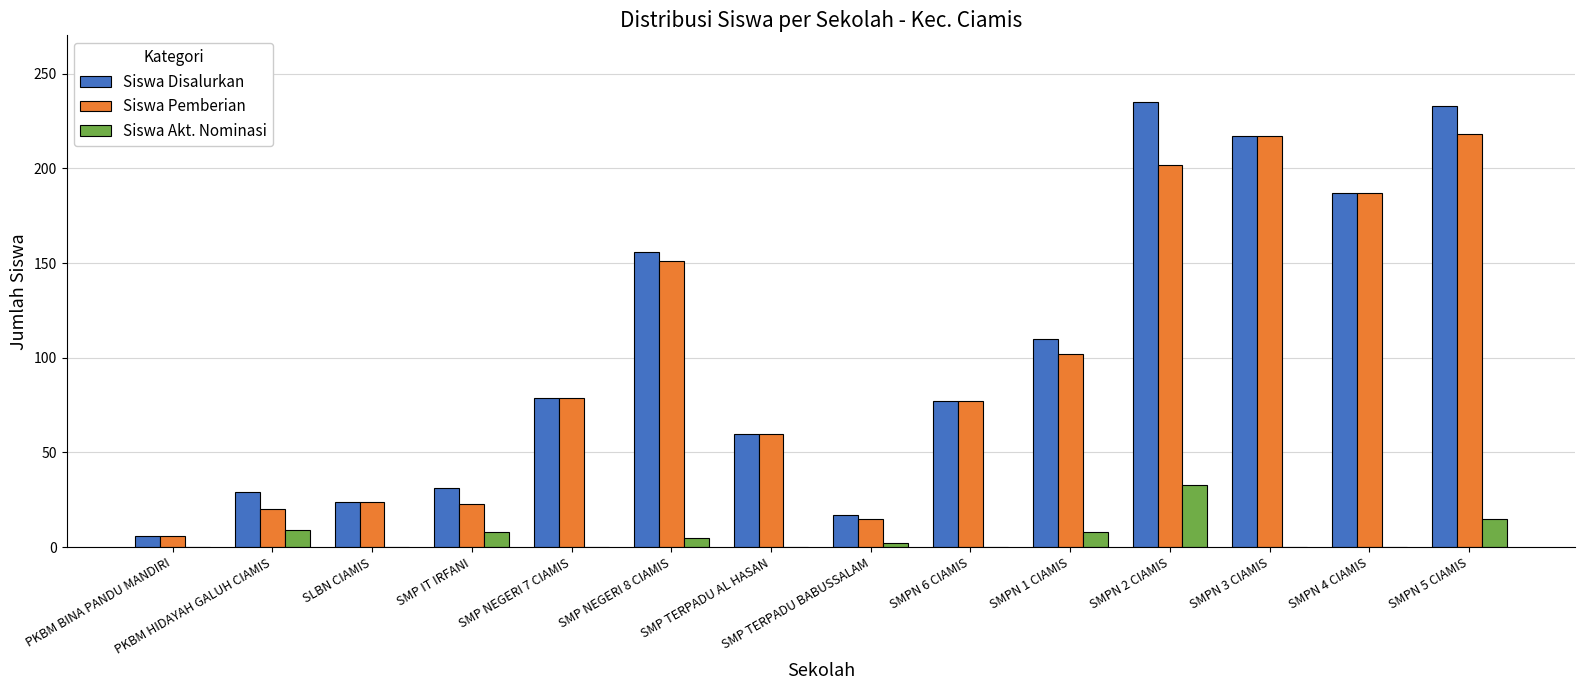

The value of Siswa Akt. Nominasi at SMPN 1 CIAMIS is 8. True or false?

True